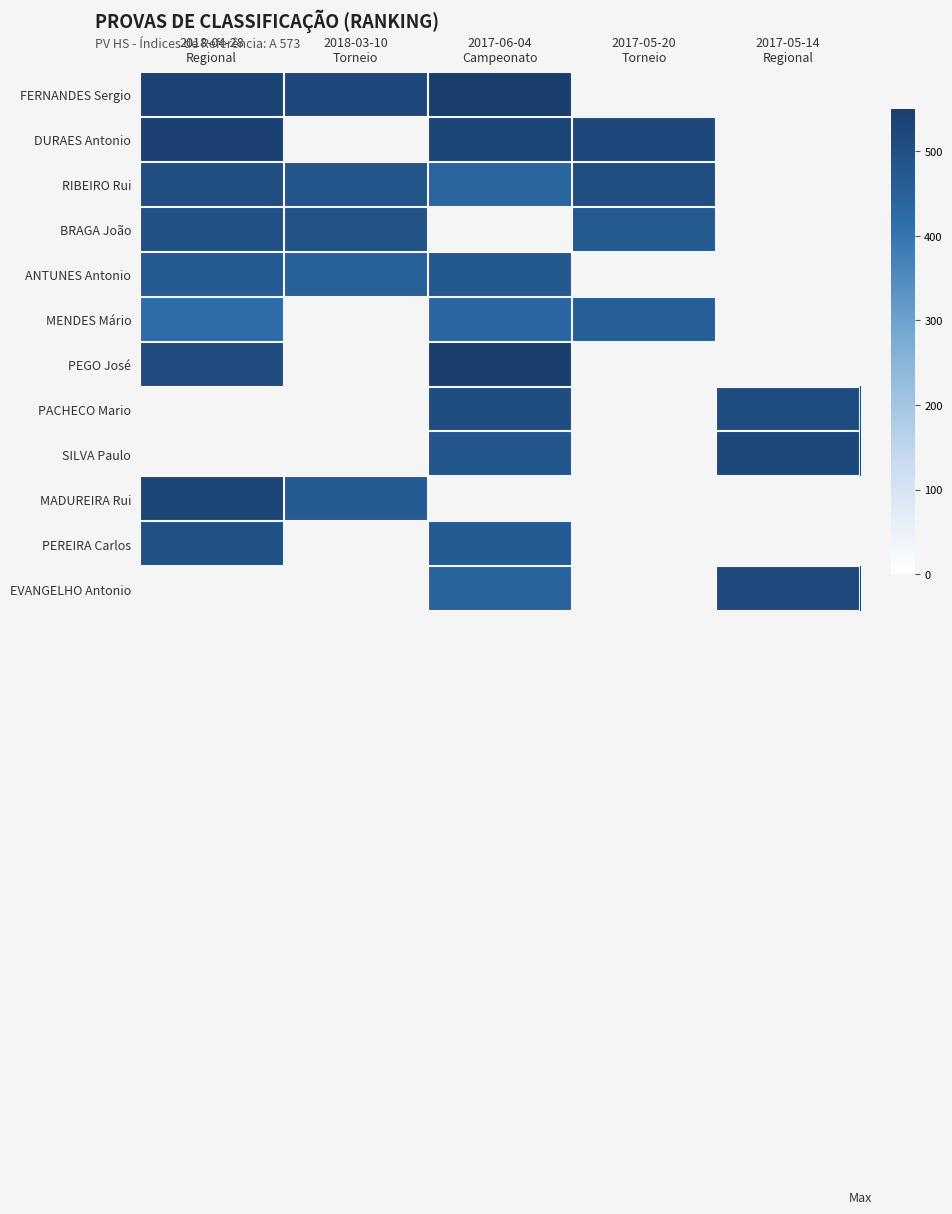

Between 2018-03-10
Torneio and 2017-05-14
Regional, which is larger?

2017-05-14
Regional